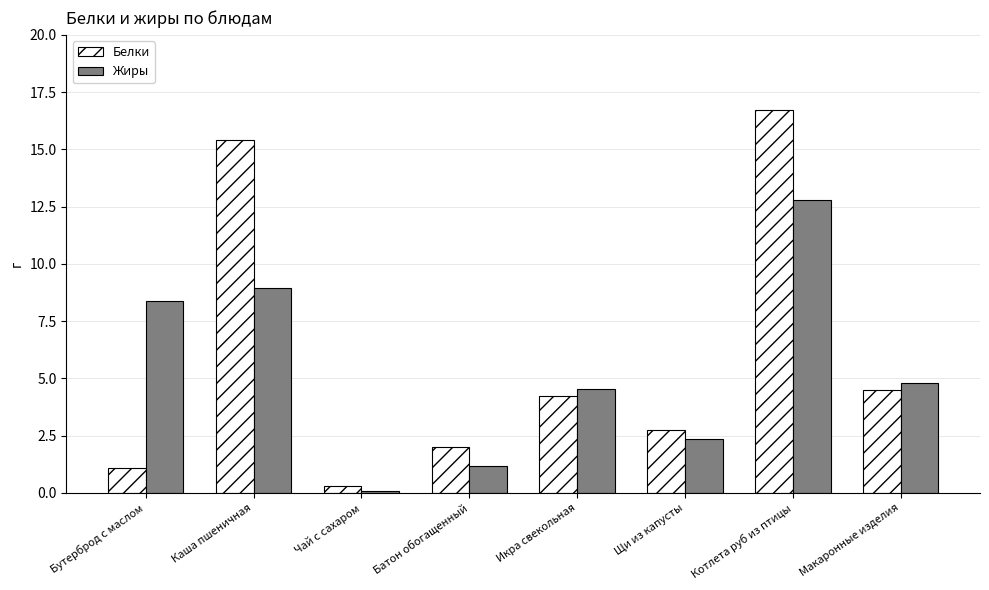

What are all the series names shown in the legend?

Белки, Жиры